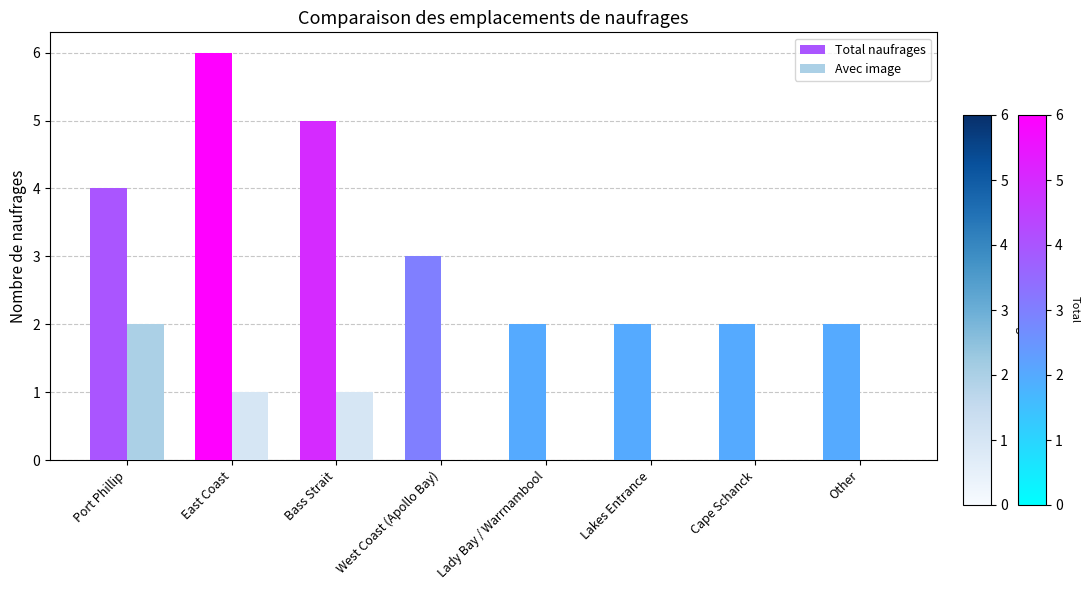

How many groups of bars are there?

8